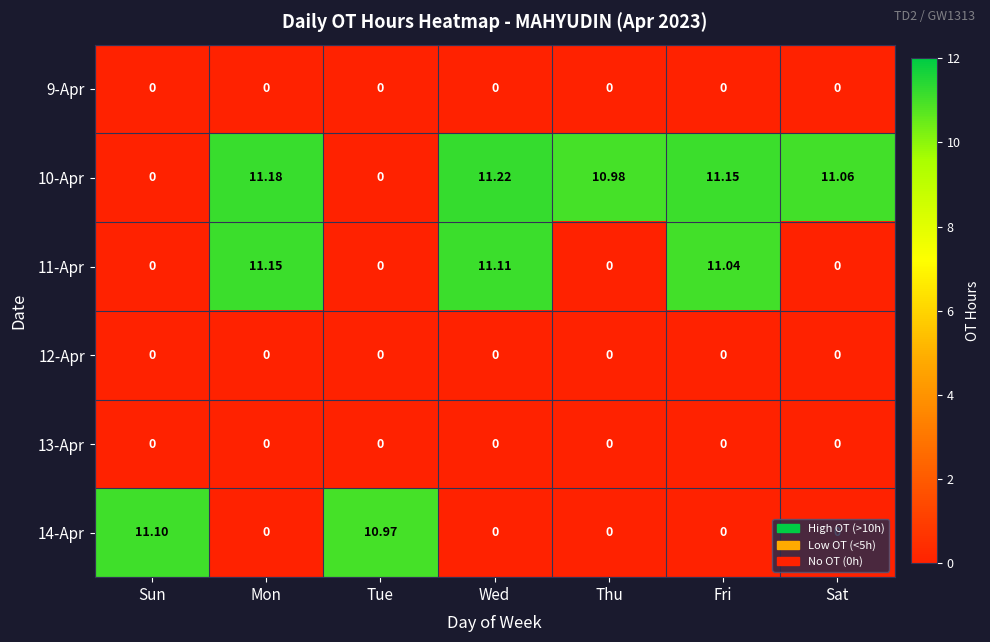

Is the value of 12-Apr at Wed greater than the value of 11-Apr at Wed?

No